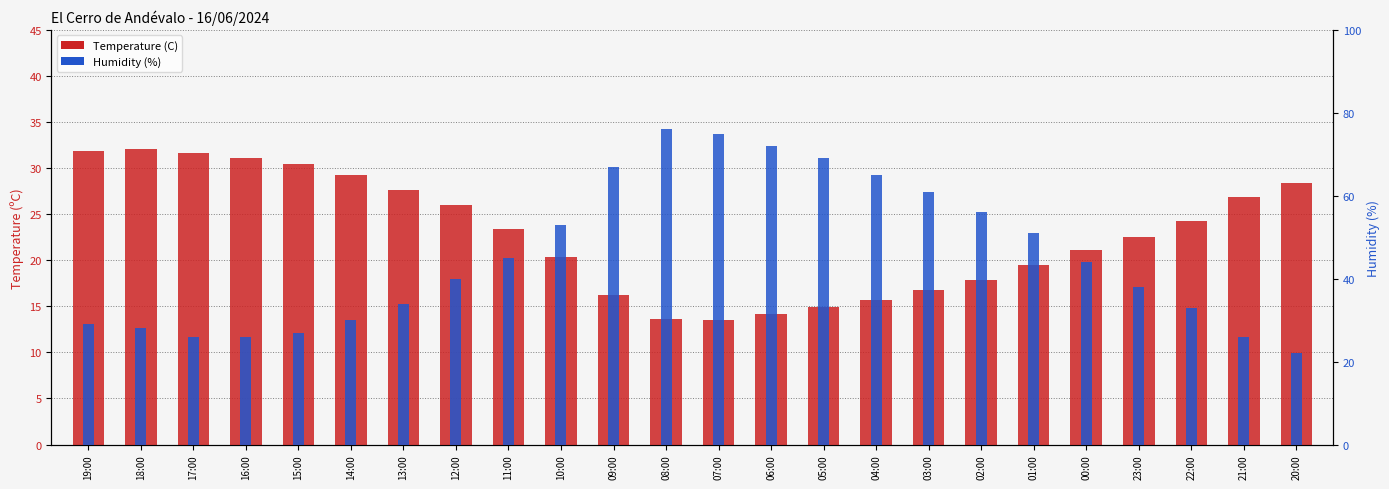

Are the bars grouped side by side (vs. stacked)?

Yes